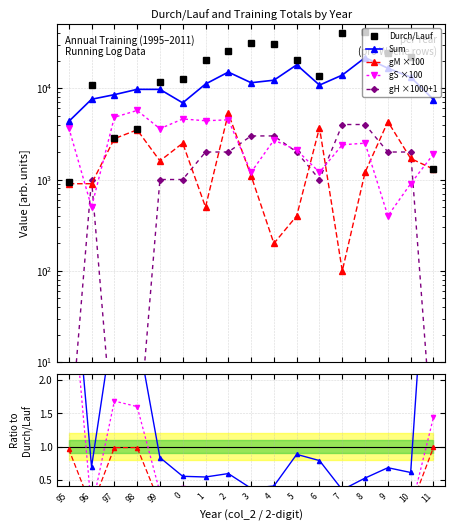

What is the difference between the Durch/Lauf values at 99 and 10?

10073.0